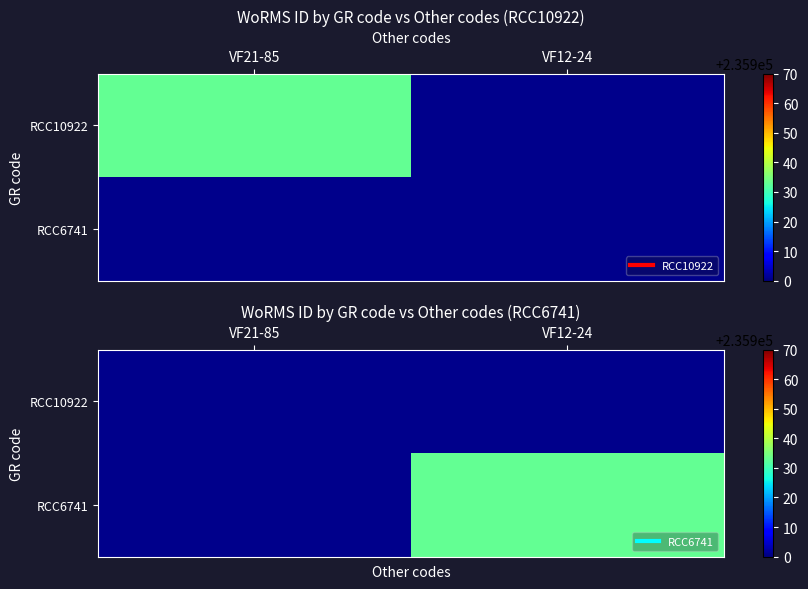

Between VF12-24 and VF21-85, which is larger?

VF21-85